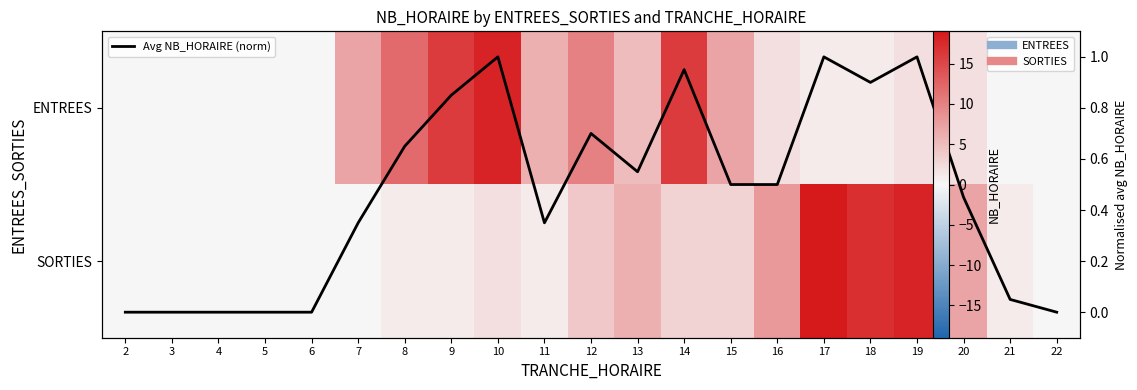

At how many categories does at least one series exceed 14?

6